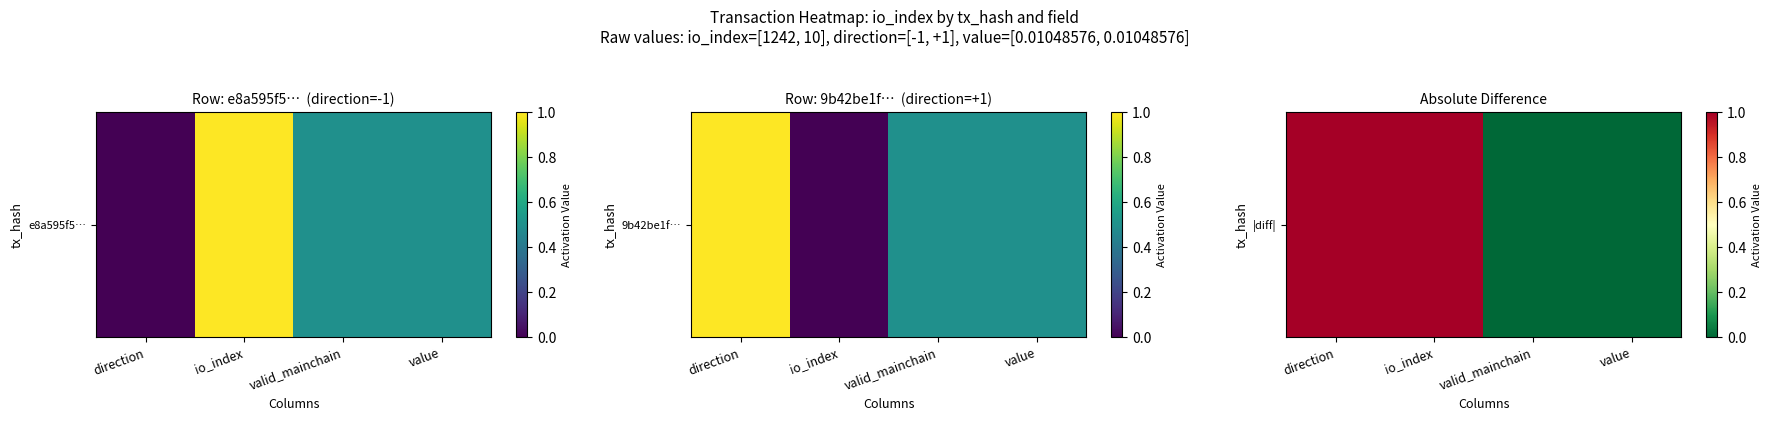

What is the change in value from io_index to valid_mainchain?

-1